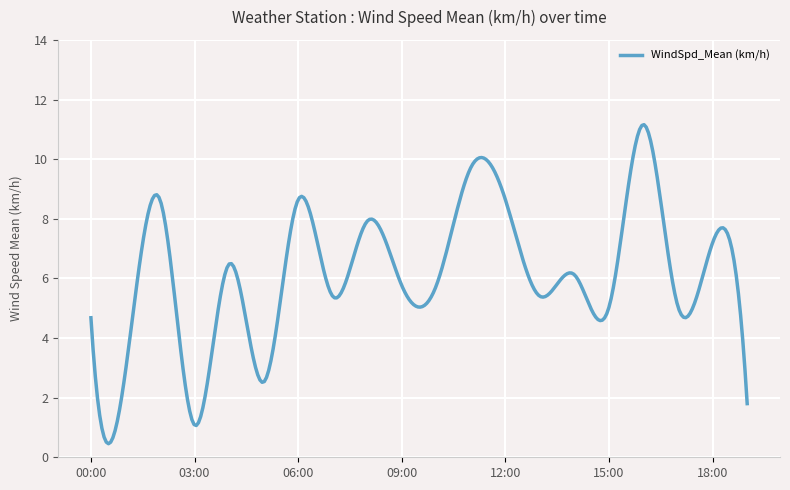

What is the greatest value displayed?

11.2